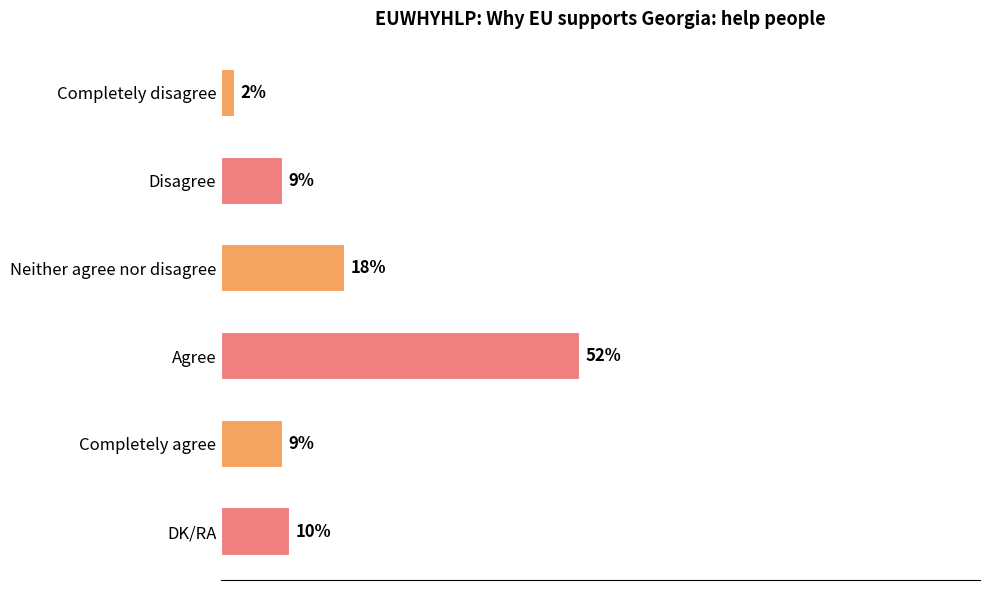

At which label is the value closest to 27?

Neither agree nor disagree